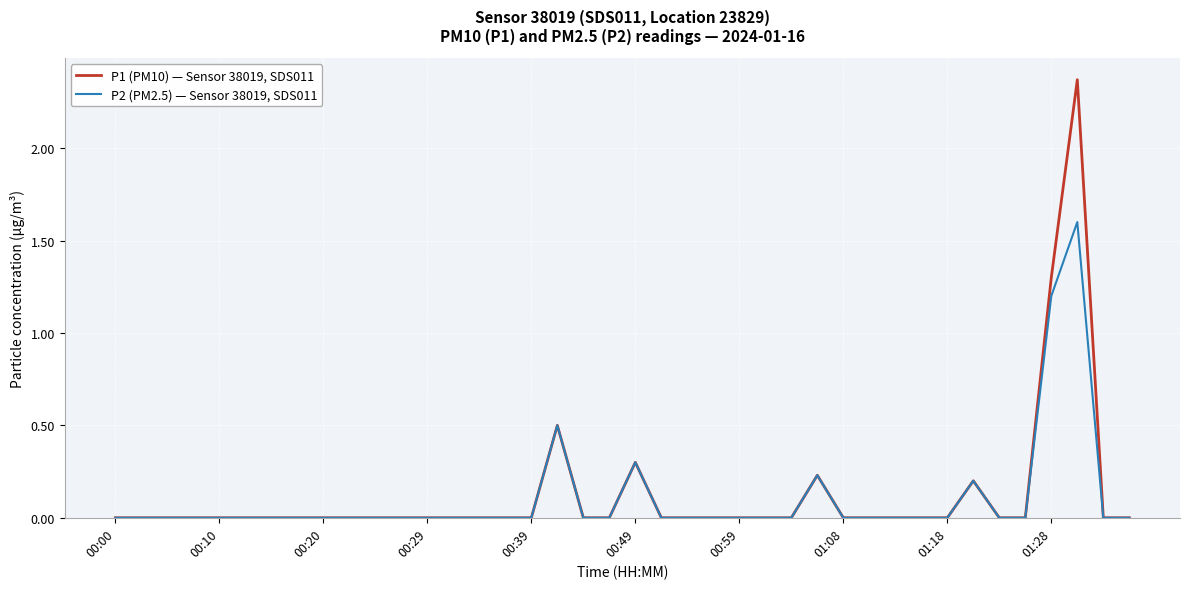

True or false: P1 (PM10) — Sensor 38019, SDS011 has more than 2 interior local peaks.

True